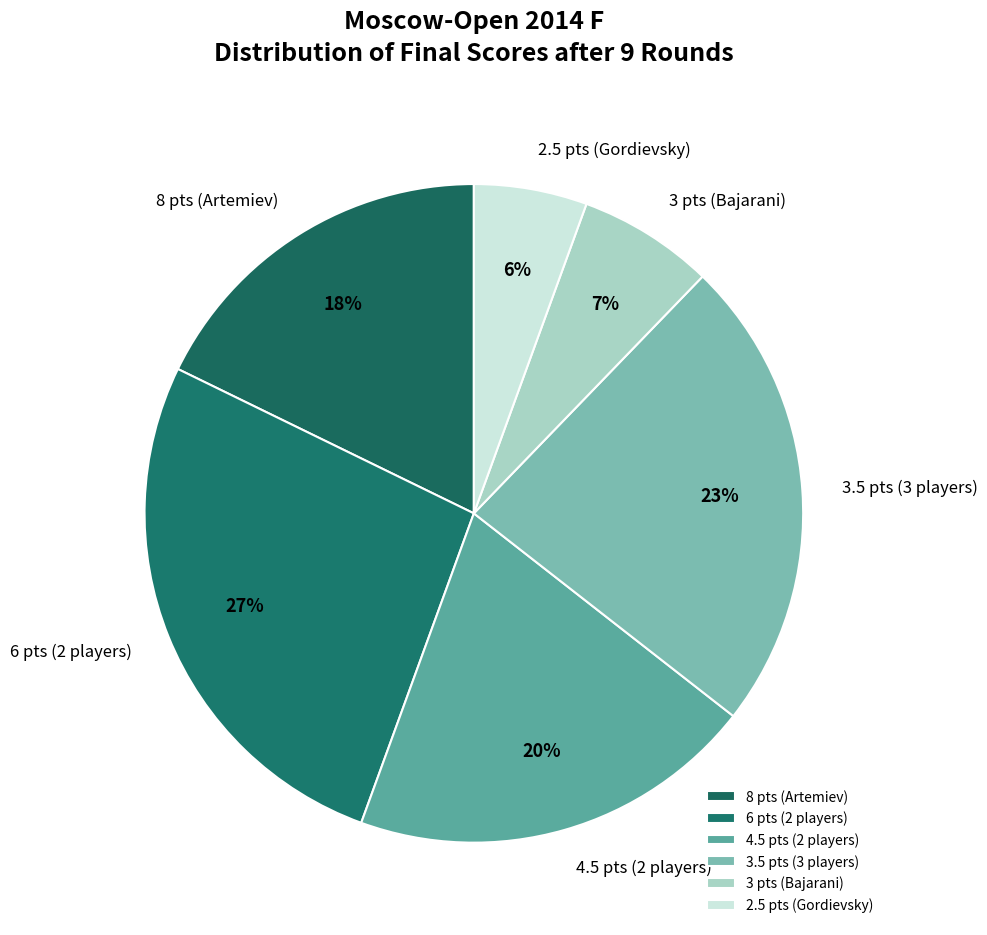

Do 3 pts (Bajarani) and 8 pts (Artemiev) together represent more than half of the pie?

No